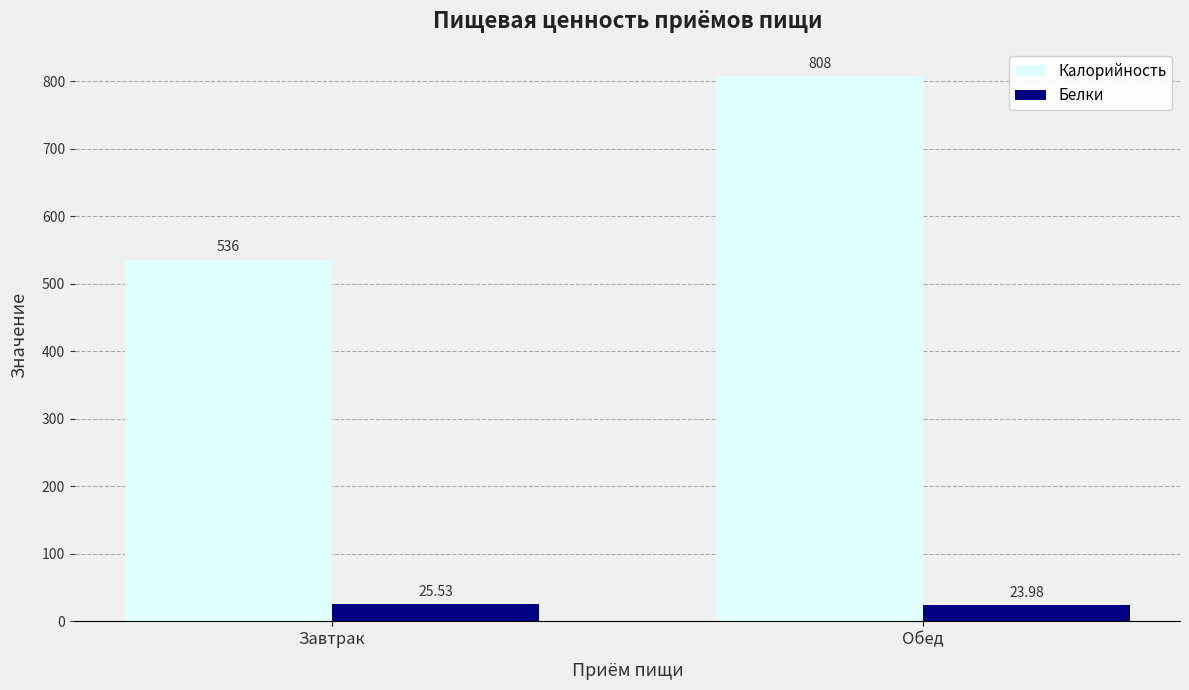

Rank the categories by Белки value from highest to lowest.

Завтрак, Обед